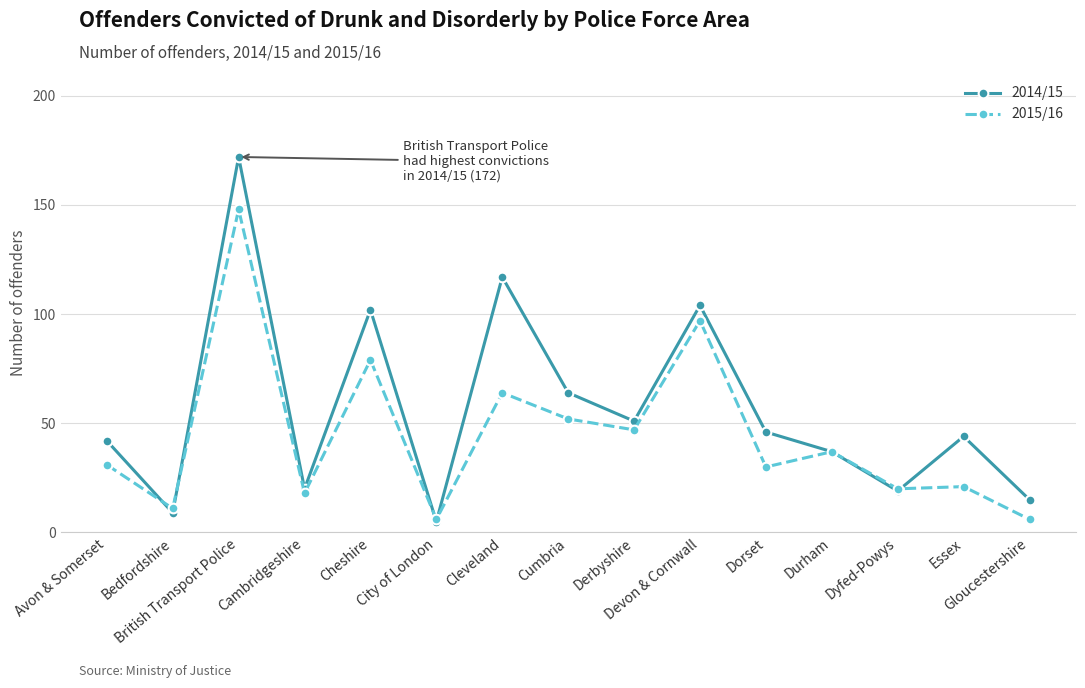

Read the 2015/16 value at City of London.

6